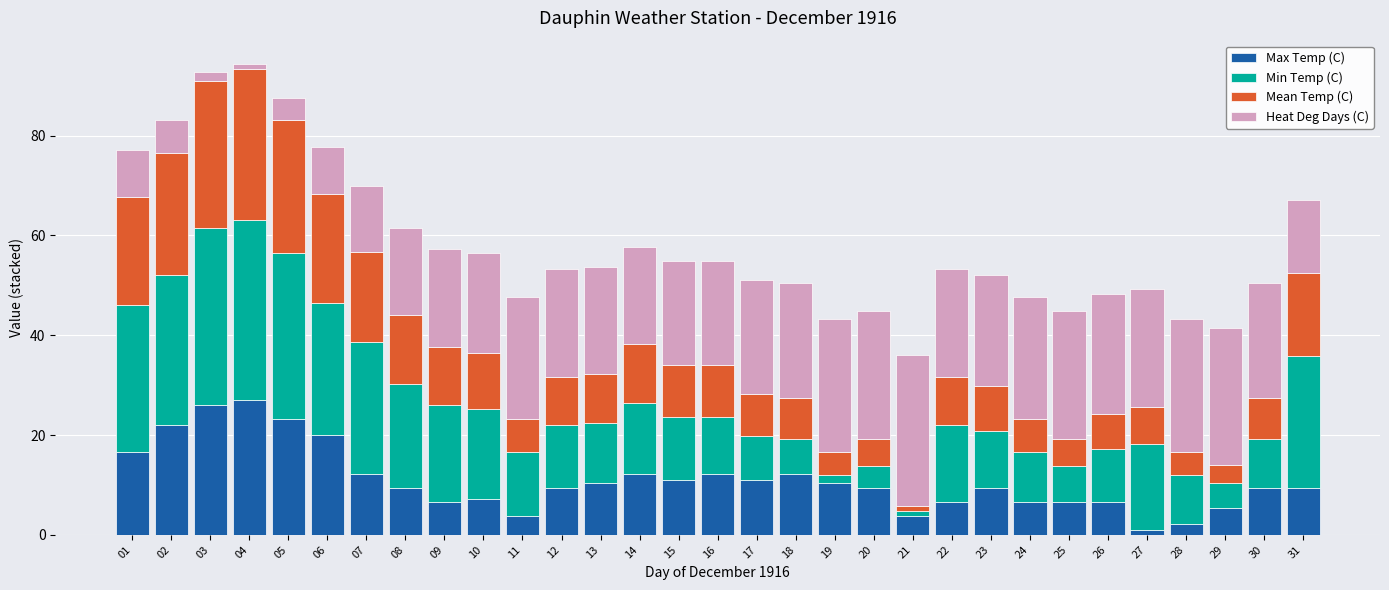

What is the total value across all series at 17?

51.0